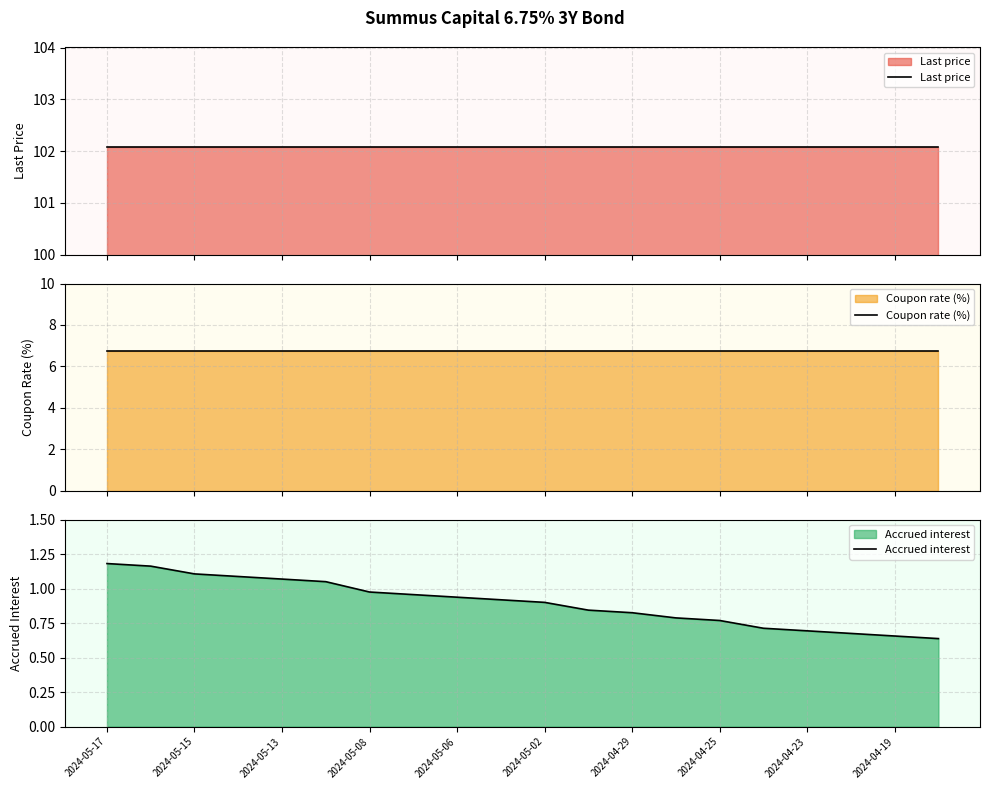

True or false: Accrued interest and Coupon rate (%) intersect in this chart.

False